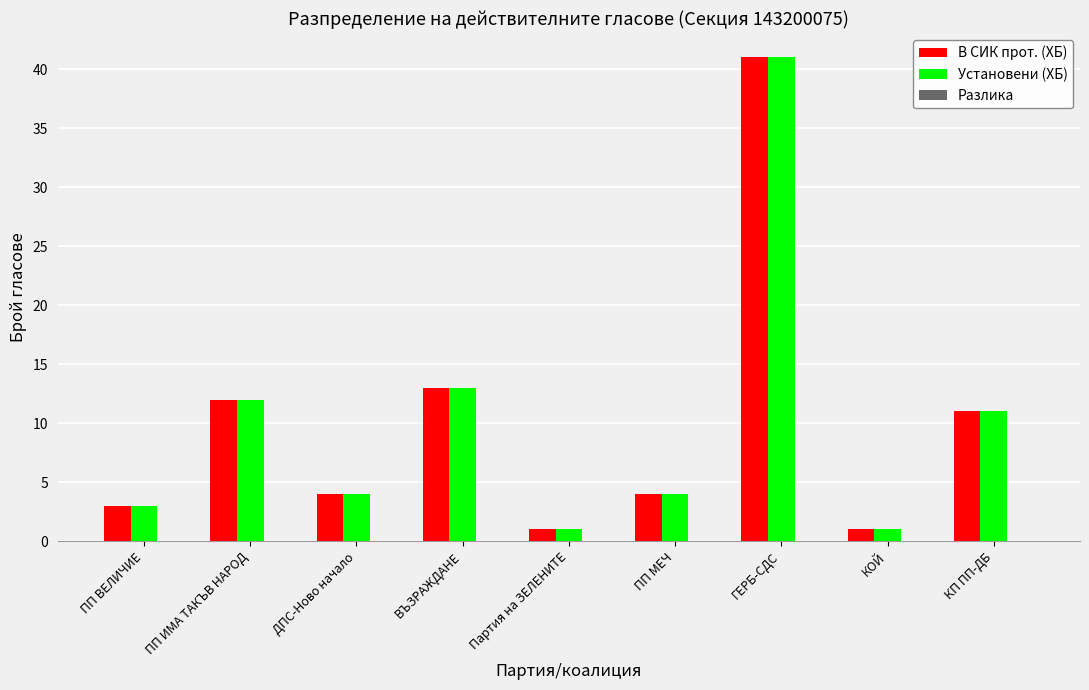

Count the number of categories in the chart.

9